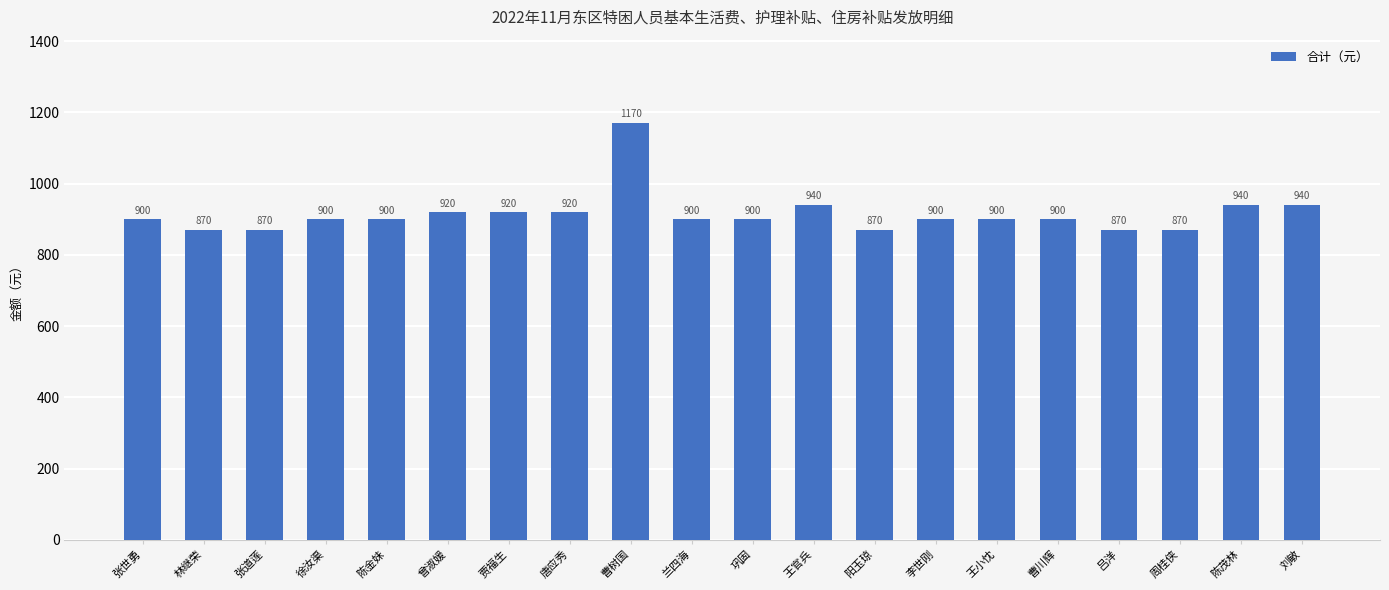

What is the approximate value at 唐应秀, to the nearest 50?

900